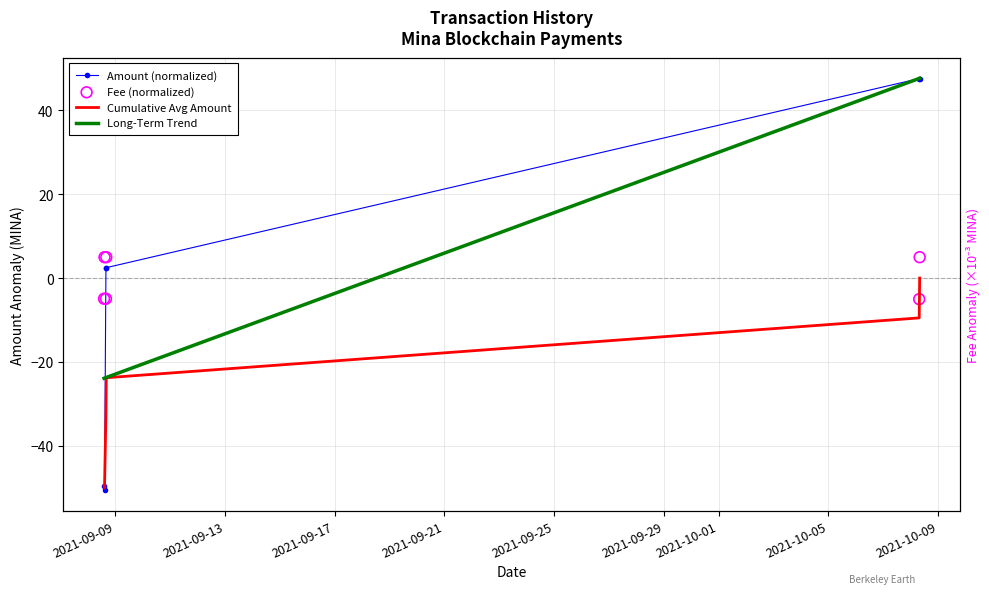

What are all the series names shown in the legend?

Amount (normalized), Cumulative Avg Amount, Long-Term Trend, Fee (normalized)